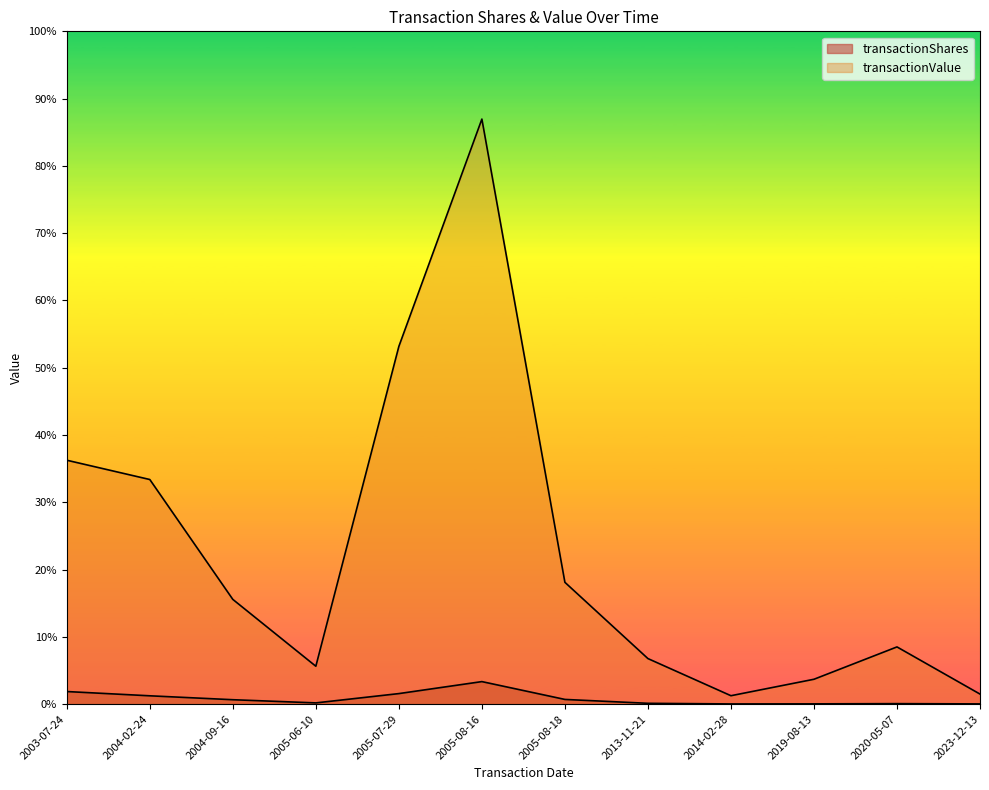

How many data points does each series have?

12